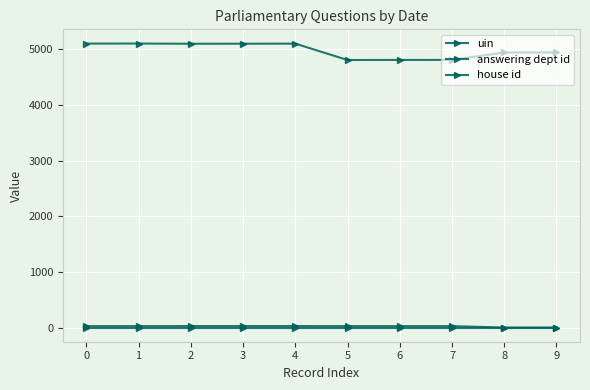

What value does the house id series have at 2?

1